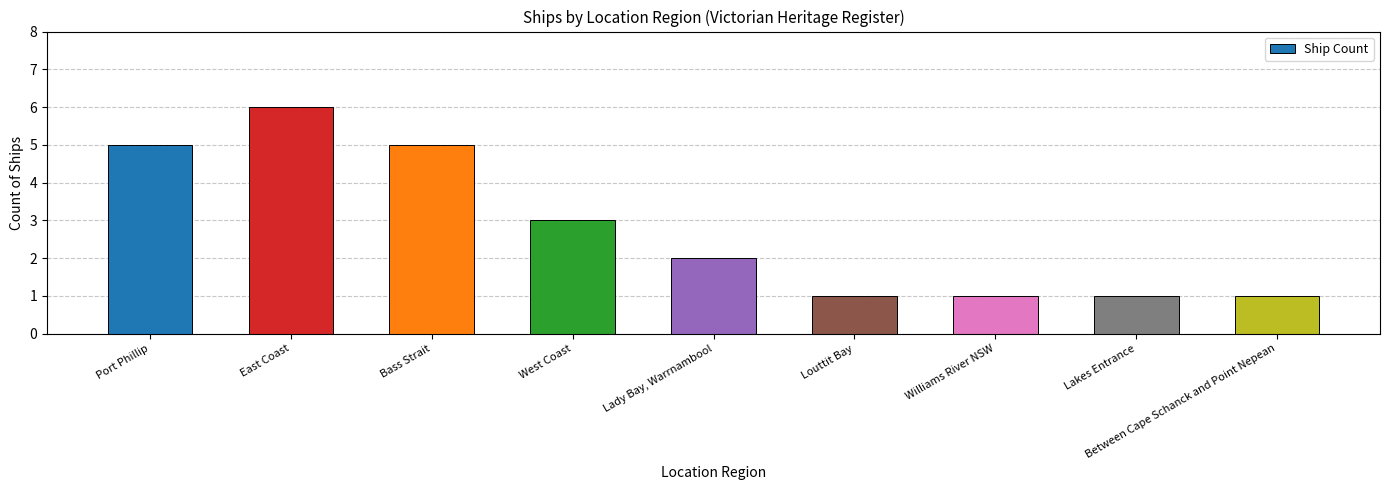

True or false: the data shows 1 at Lakes Entrance.

True